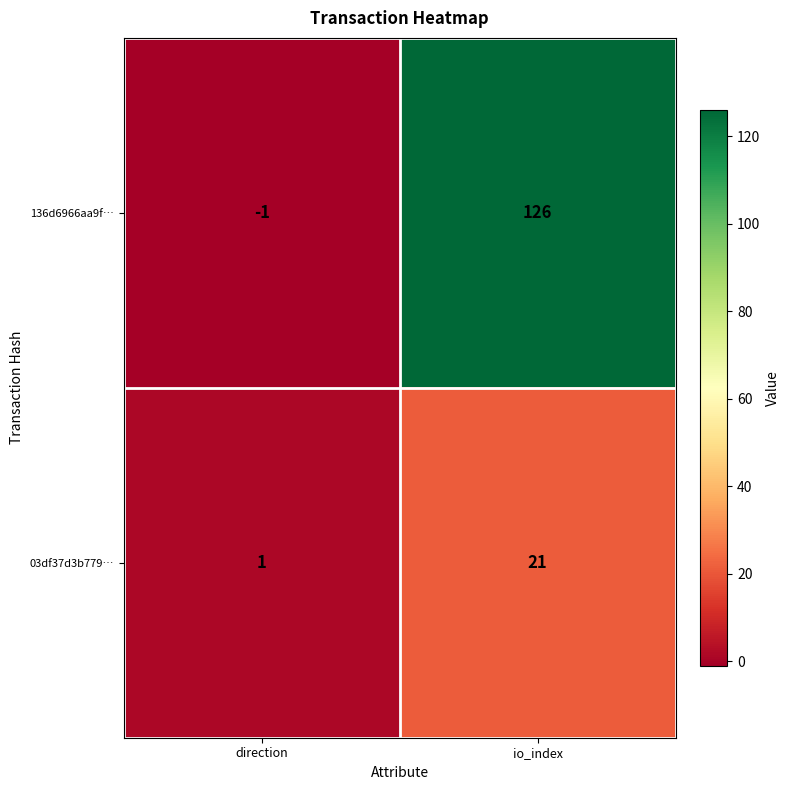

List the labels in order of 136d6966aa9f… value, smallest first.

direction, io_index